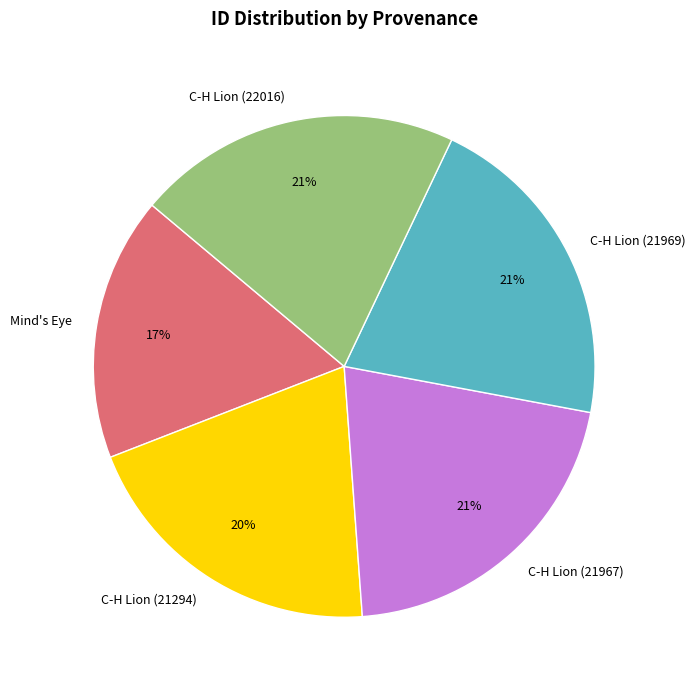

Is C-H Lion (21294) the majority of the pie?

No